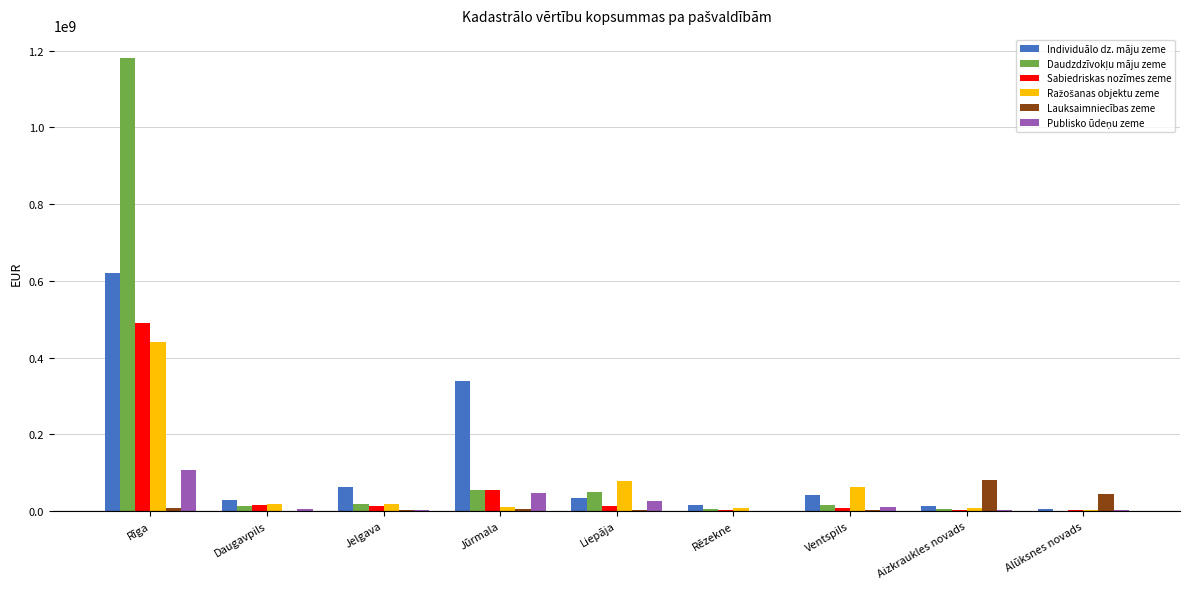

The Individuālo dz. māju zeme series shows 620099234.3 at Rīga. True or false?

True